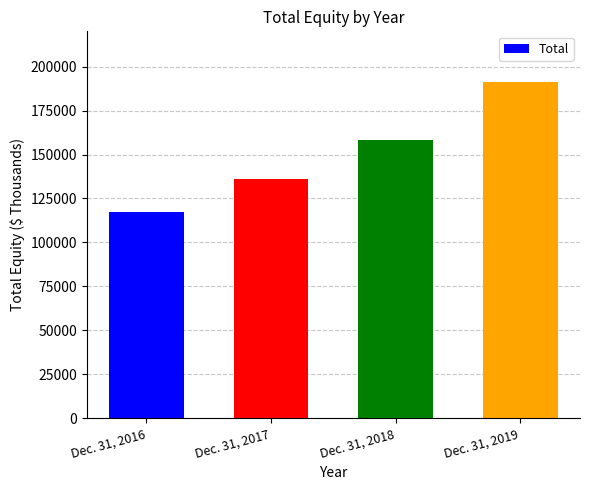

The chart shows a value of 135999 at Dec. 31, 2017. True or false?

True